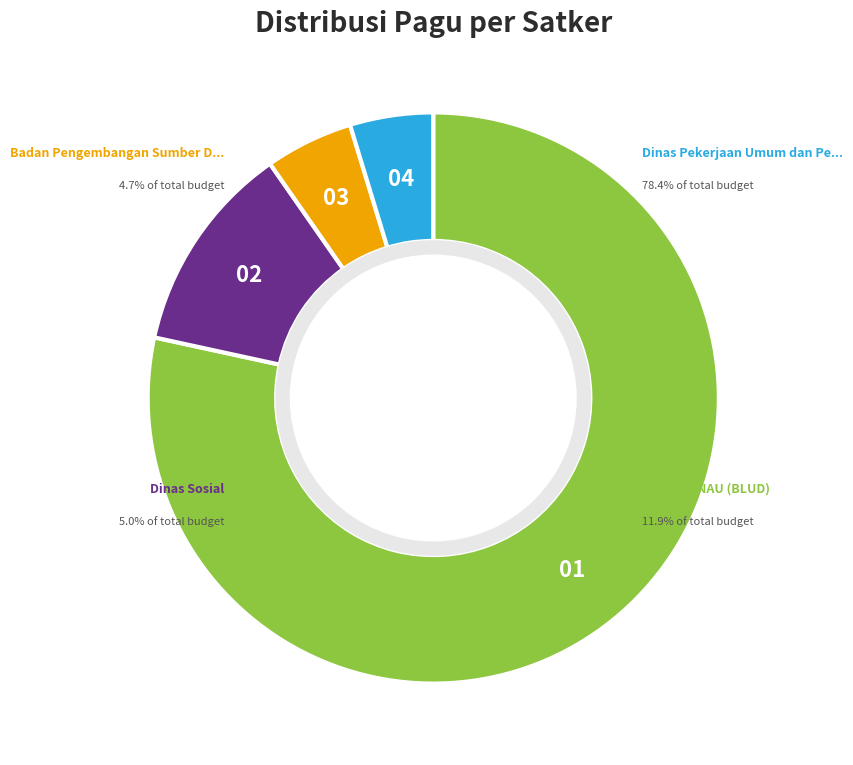

Is there a majority slice in this chart?

Yes